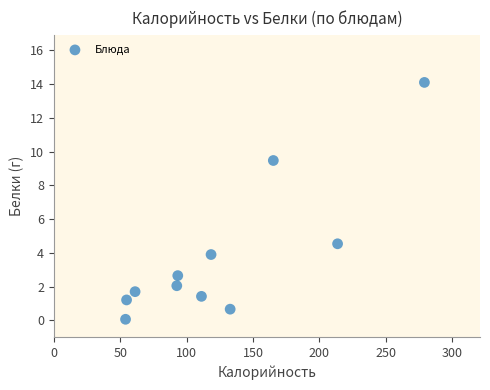

What is the range of Y values (max minus min)?

14.0